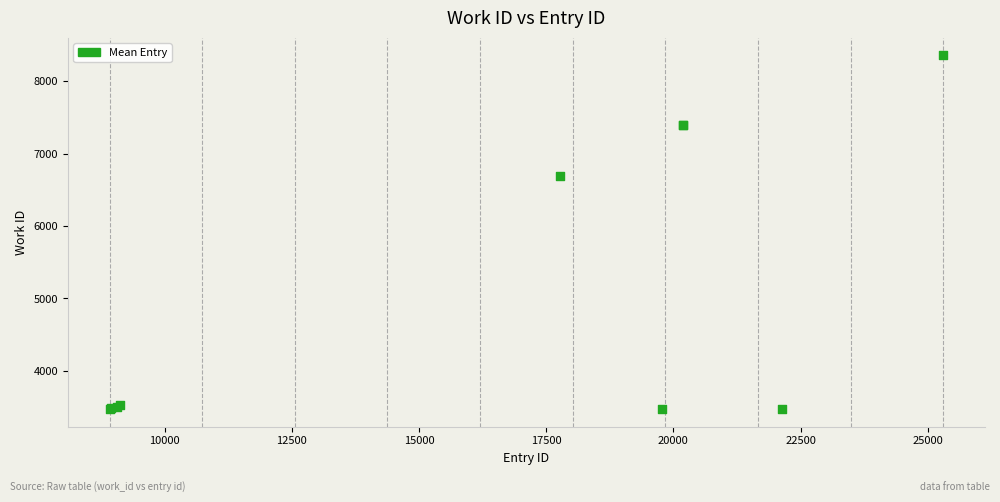

What Y value in the scatter plot is closest to 5914?

6696